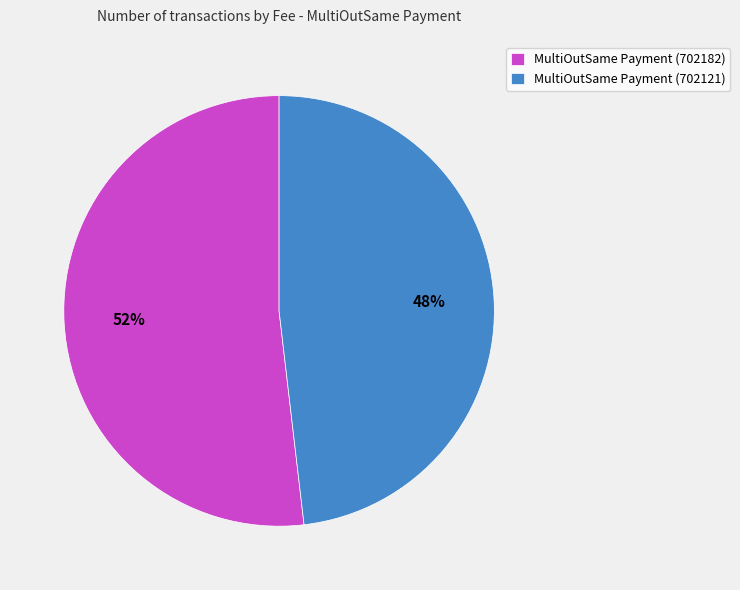

Rank the categories by value from highest to lowest.

MultiOutSame Payment (702182), MultiOutSame Payment (702121)